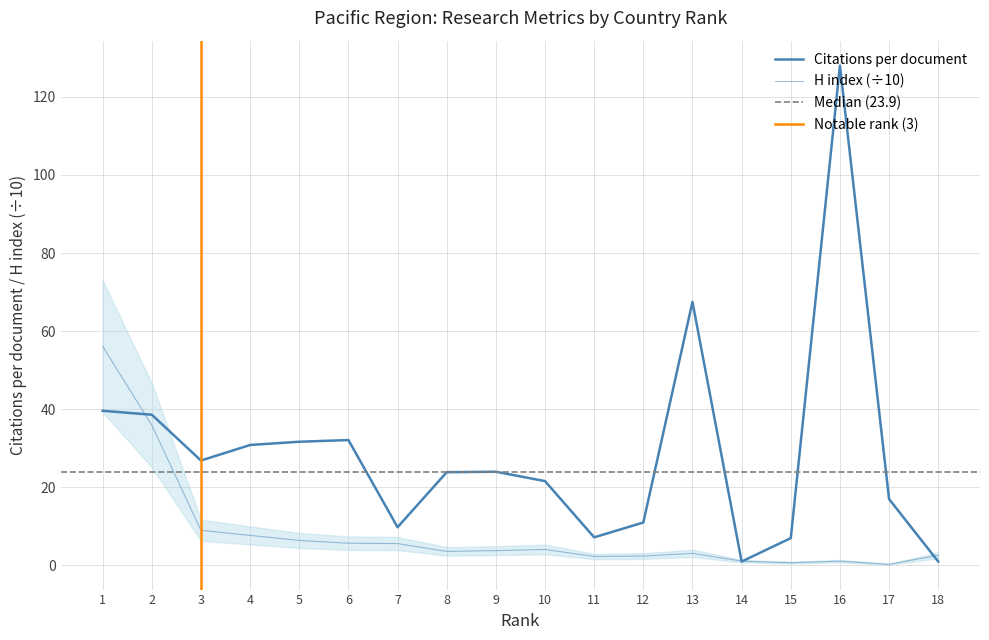

The value of Citations per document at 18 is 1.0. True or false?

True